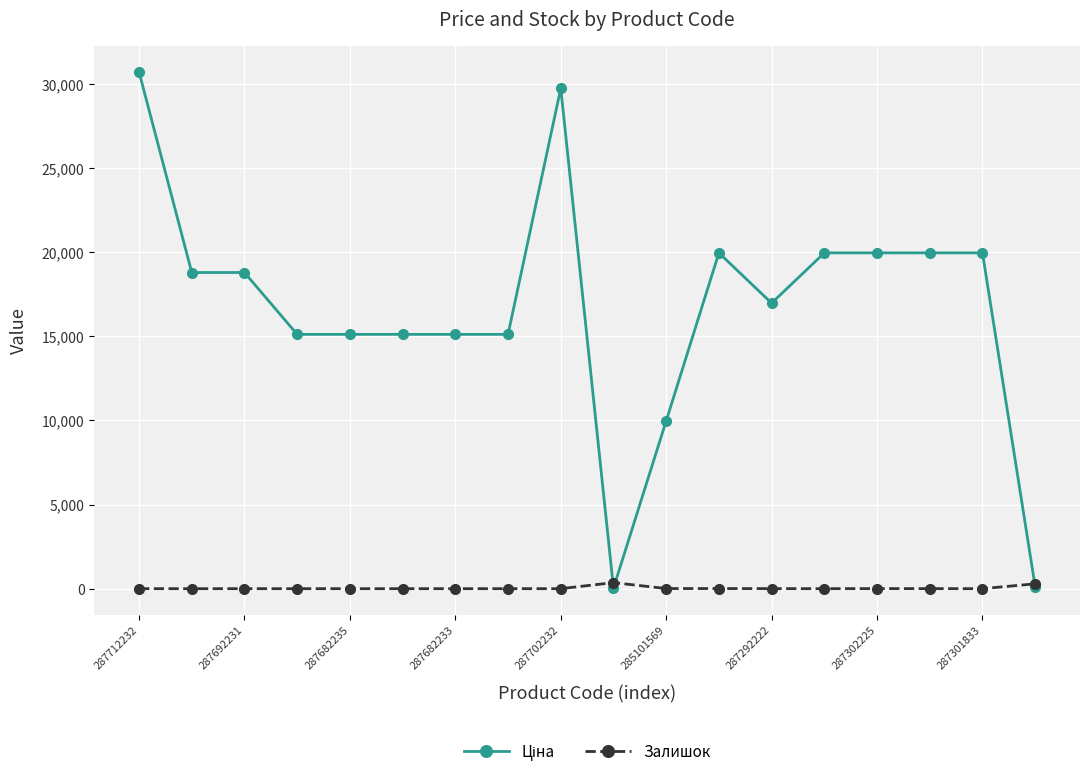

At how many categories does at least one series exceed 2027?

16